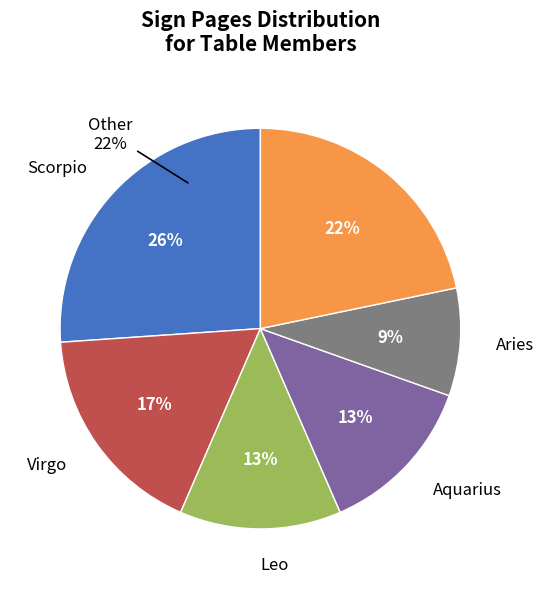

Combined, what portion of the pie is Scorpio and Aries?

34.8%